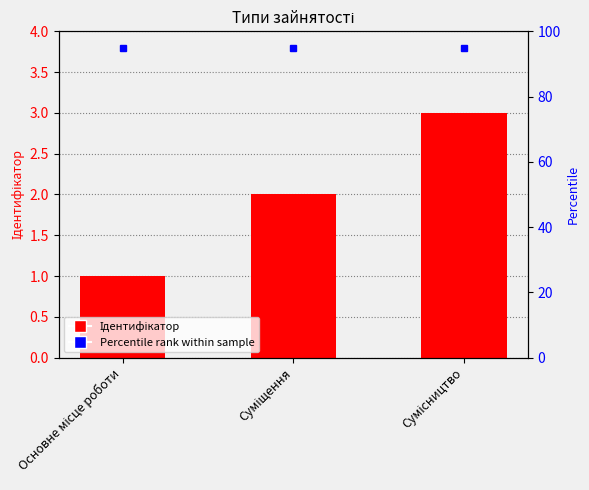

Count the number of data series in this chart.

1